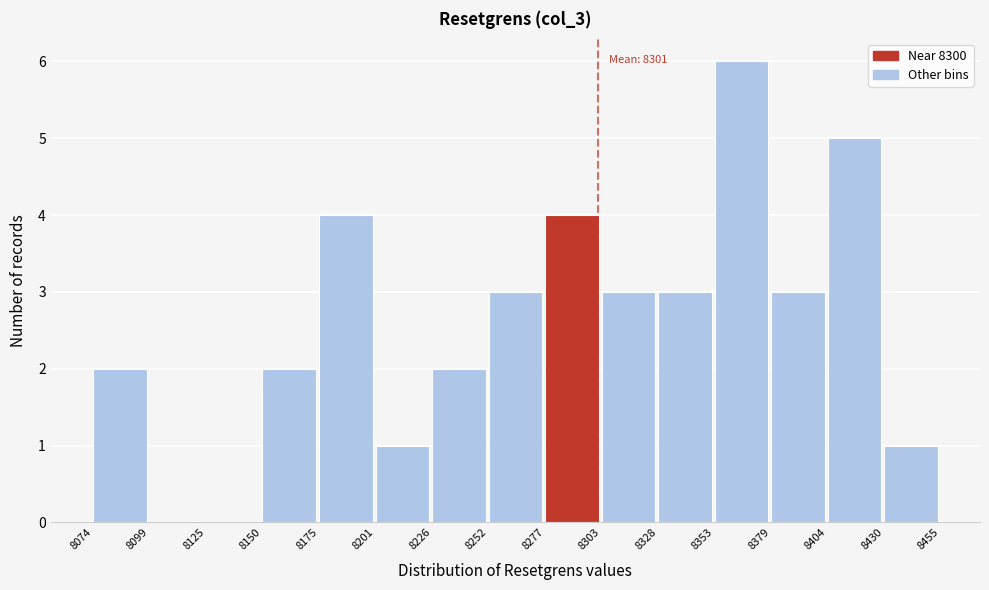

Over which range of the x-axis is the bar tallest?

8353 to 8379